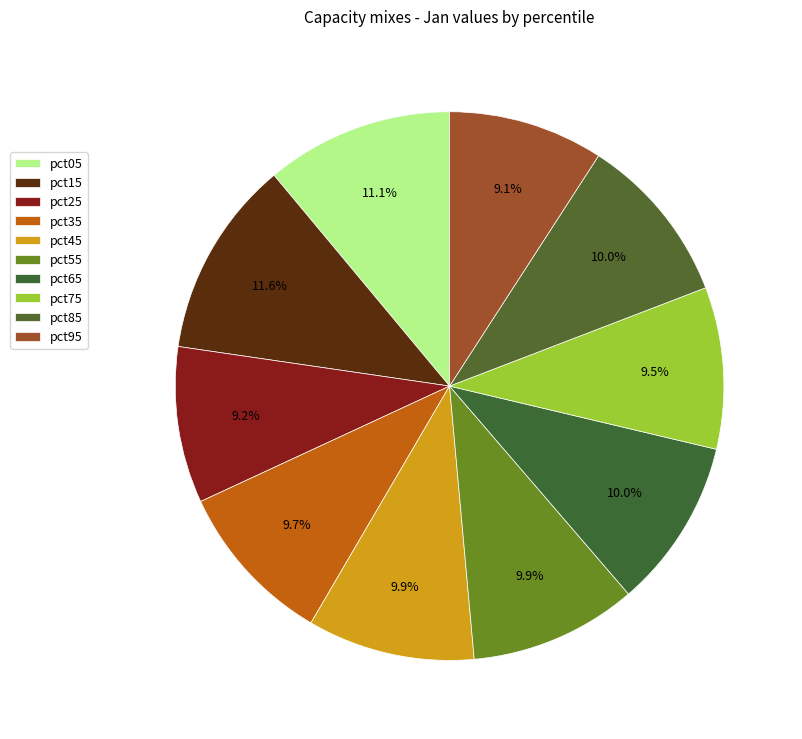

Is it true that pct05 is 11% of the pie?

True